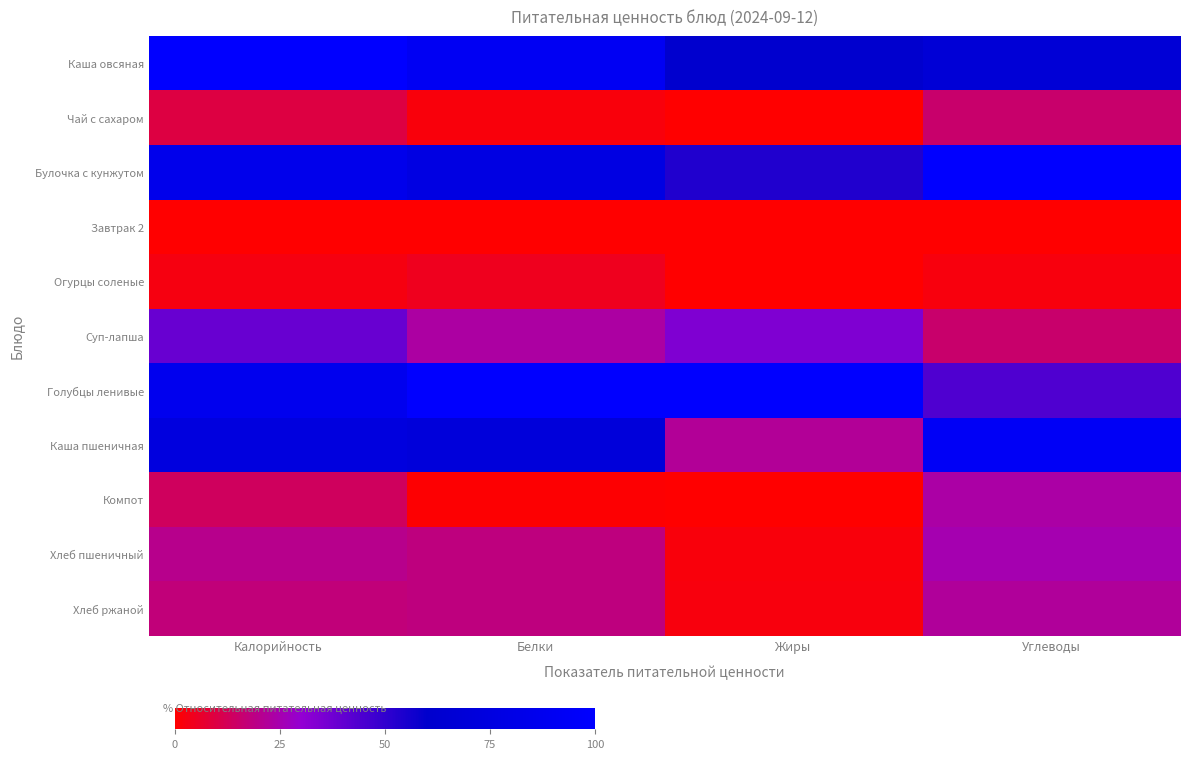

At which category is the sum across all series the highest?

Калорийность